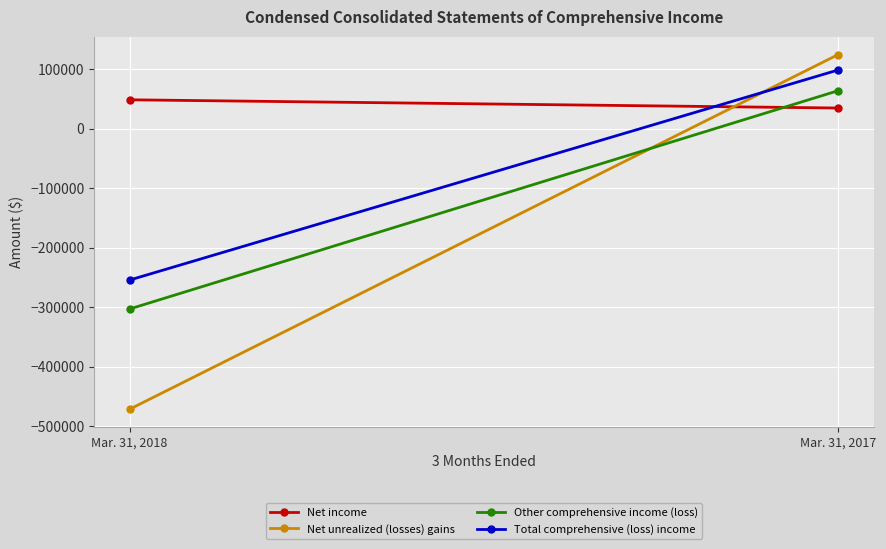

How many values in Net unrealized (losses) gains are above zero?

1